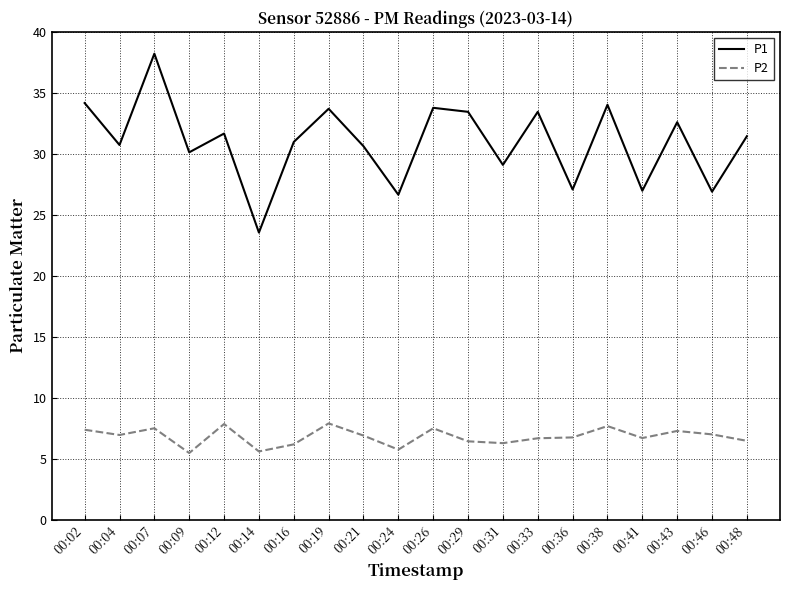

How many lines are shown in the chart?

2